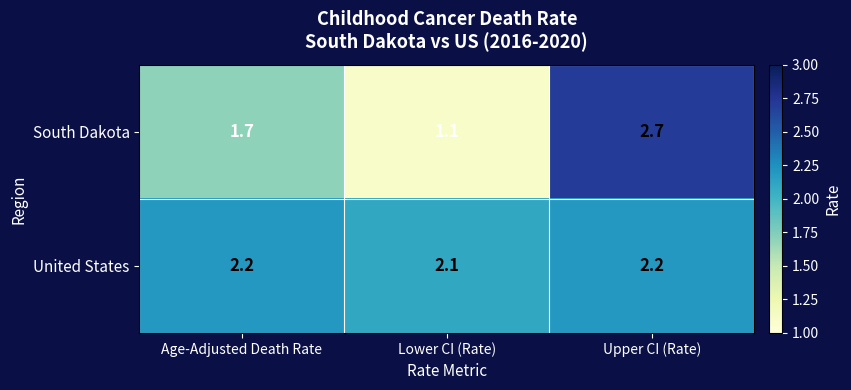

What is the spread (max minus min) of values at Lower CI (Rate)?

1.0